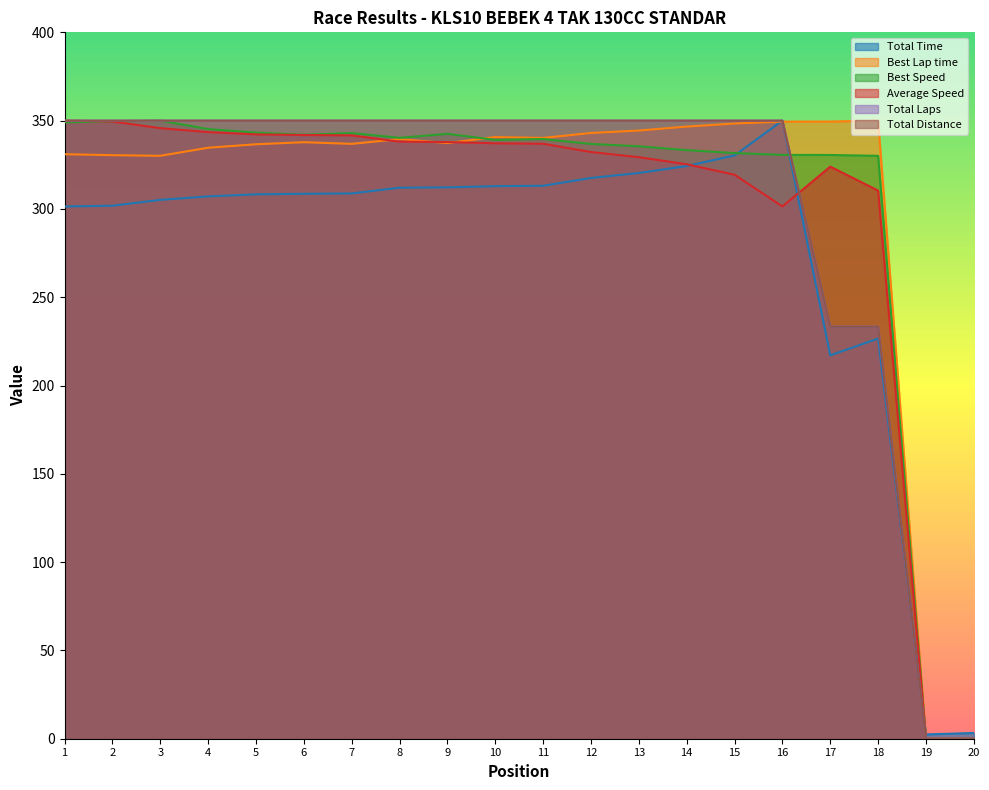

Does the chart display data point markers on the line(s)?

No